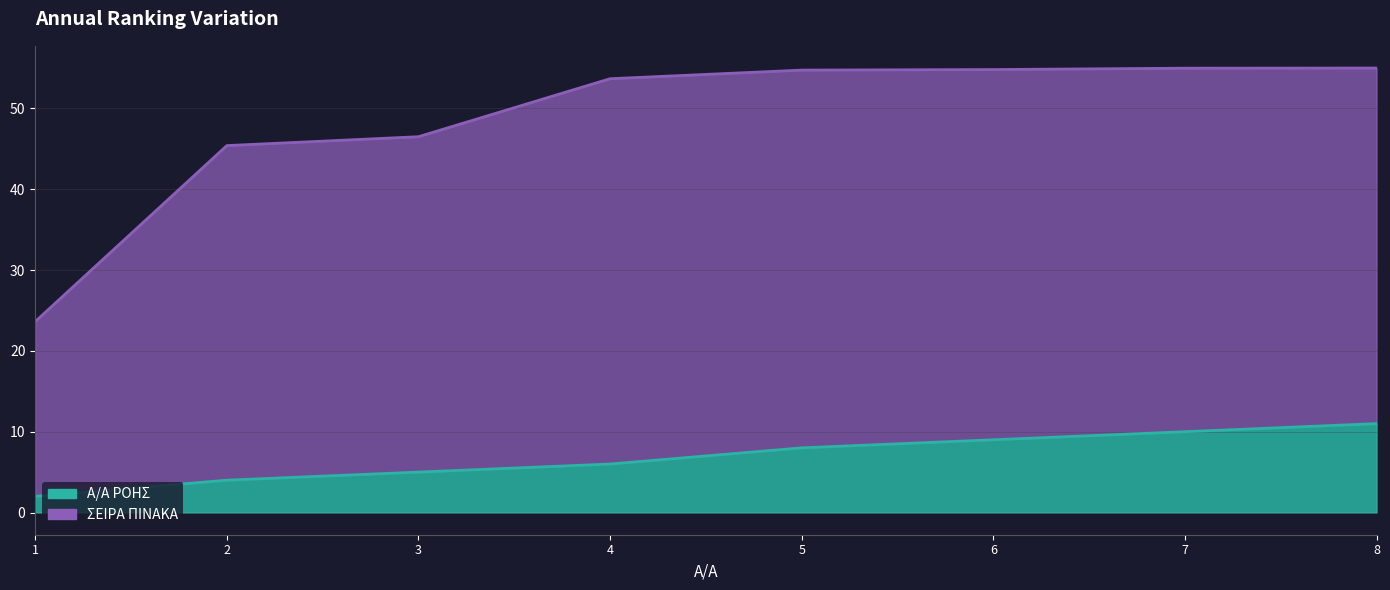

What is the spread (max minus min) of values at 1?

21.6